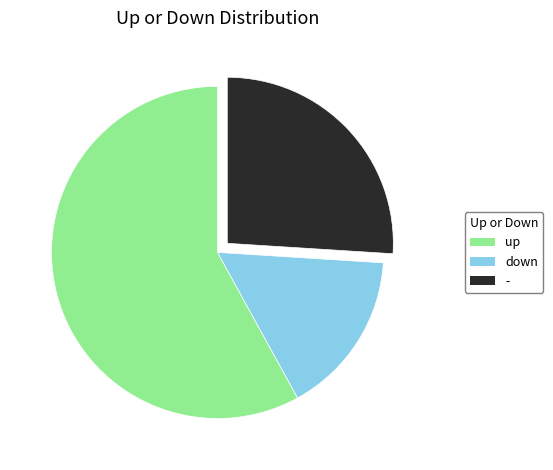

Is there a majority slice in this chart?

Yes